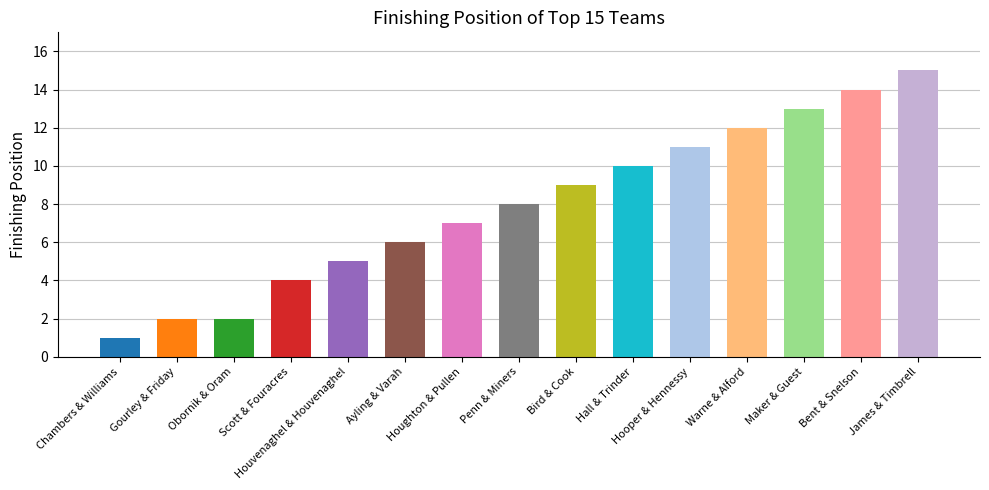

Reading left to right, list all the values displayed in this chart.

1	2	2	4	5	6	7	8	9	10	11	12	13	14	15